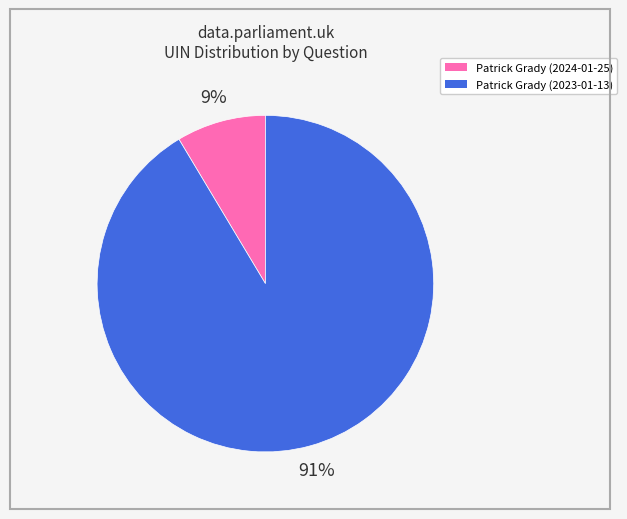

Which slice represents more than half of the pie?

Patrick Grady (2023-01-13)